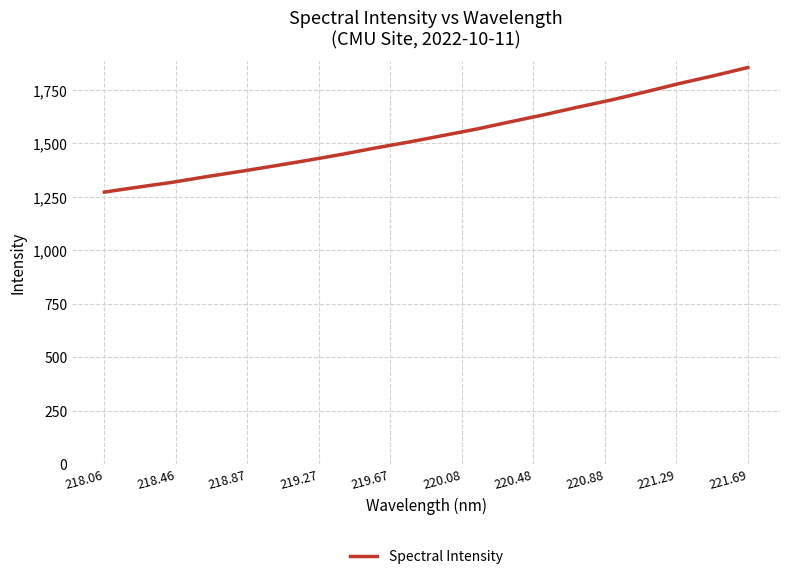

Reading left to right, what are all the values shown in this chart?

1272.9	1296.2	1318.5	1344.7	1369.2	1394.9	1421.3	1449.1	1479.2	1507.2	1537.4	1568.0	1601.8	1635.1	1670.7	1704.6	1742.3	1781.3	1817.0	1855.0